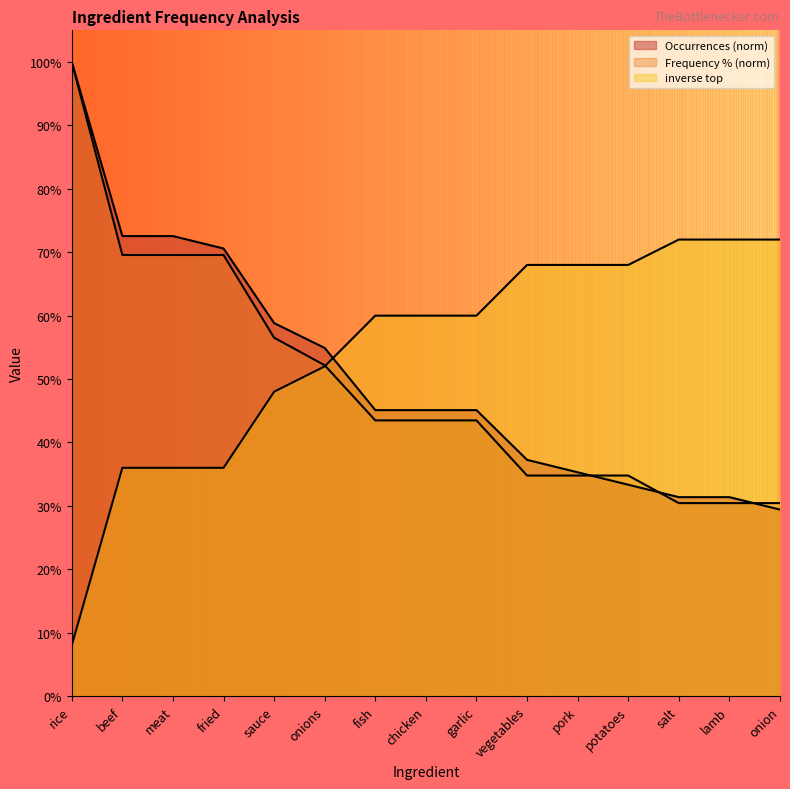

Does the chart have visible grid lines?

No